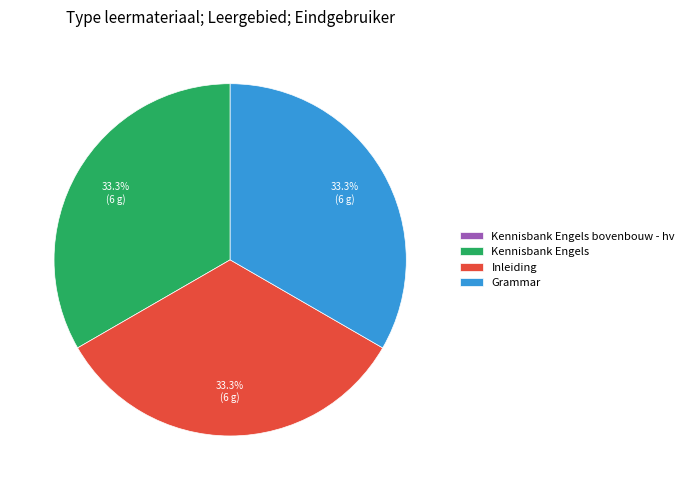

To the nearest percent, what portion does Grammar represent?

33%